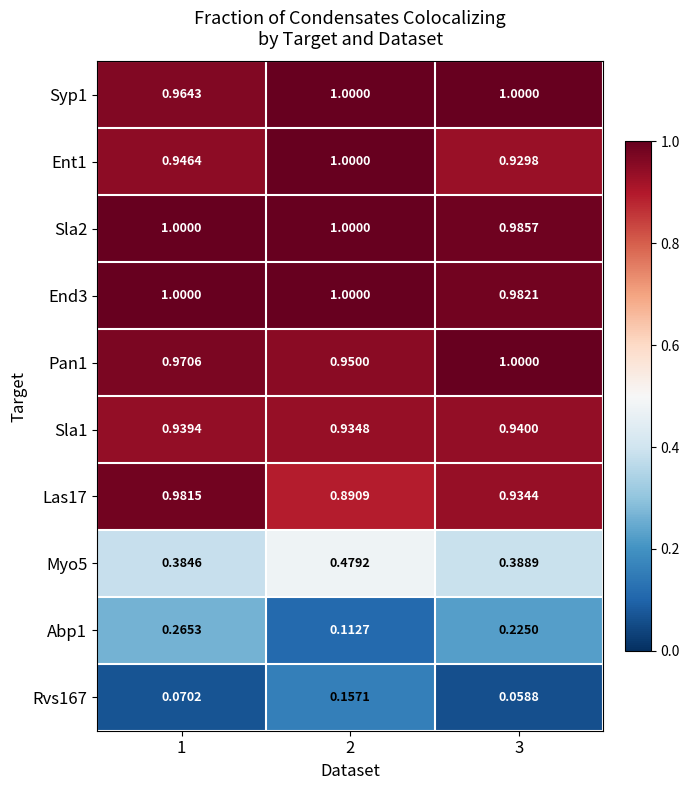

Is the value of Ent1 at 3 greater than the value of Rvs167 at 3?

Yes